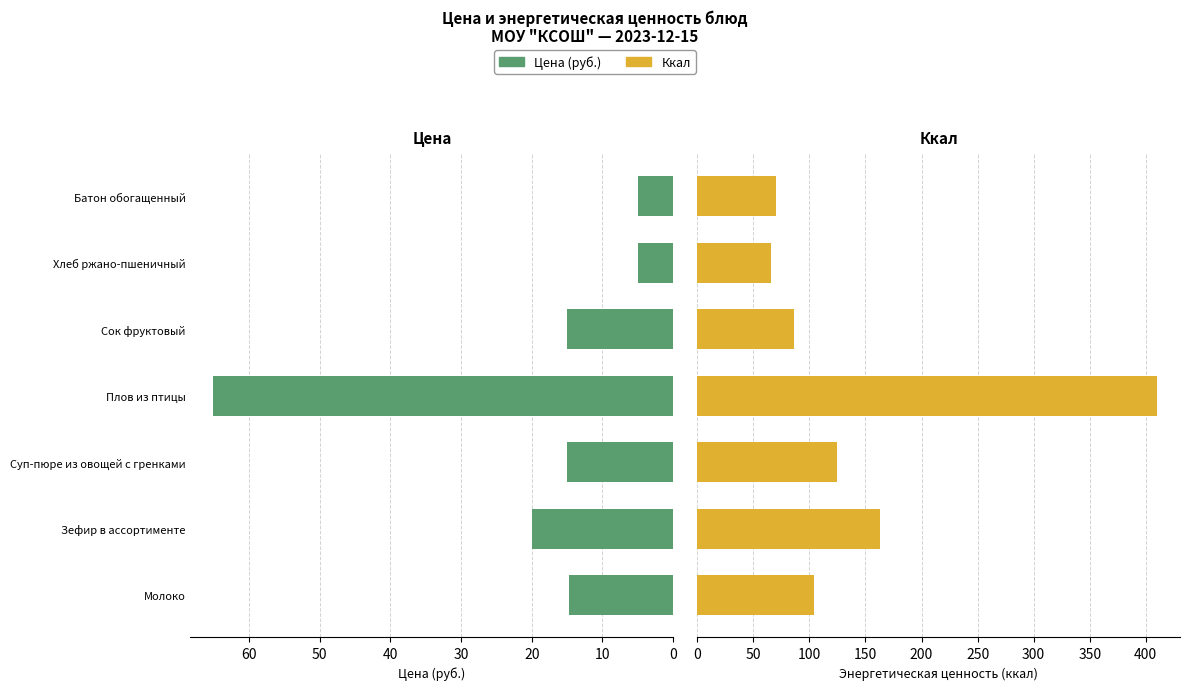

Between Зефир в ассортименте and Хлеб ржано-пшеничный, which is larger?

Зефир в ассортименте